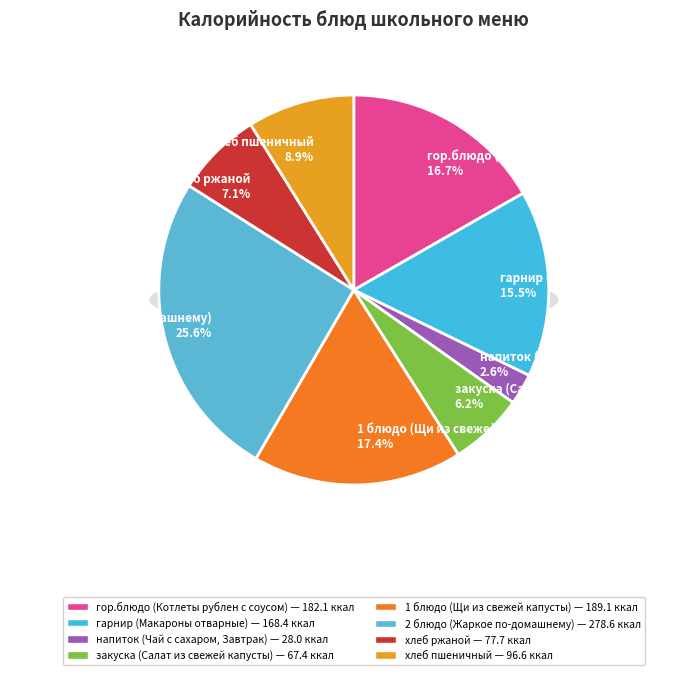

Count the number of slices in the pie.

8